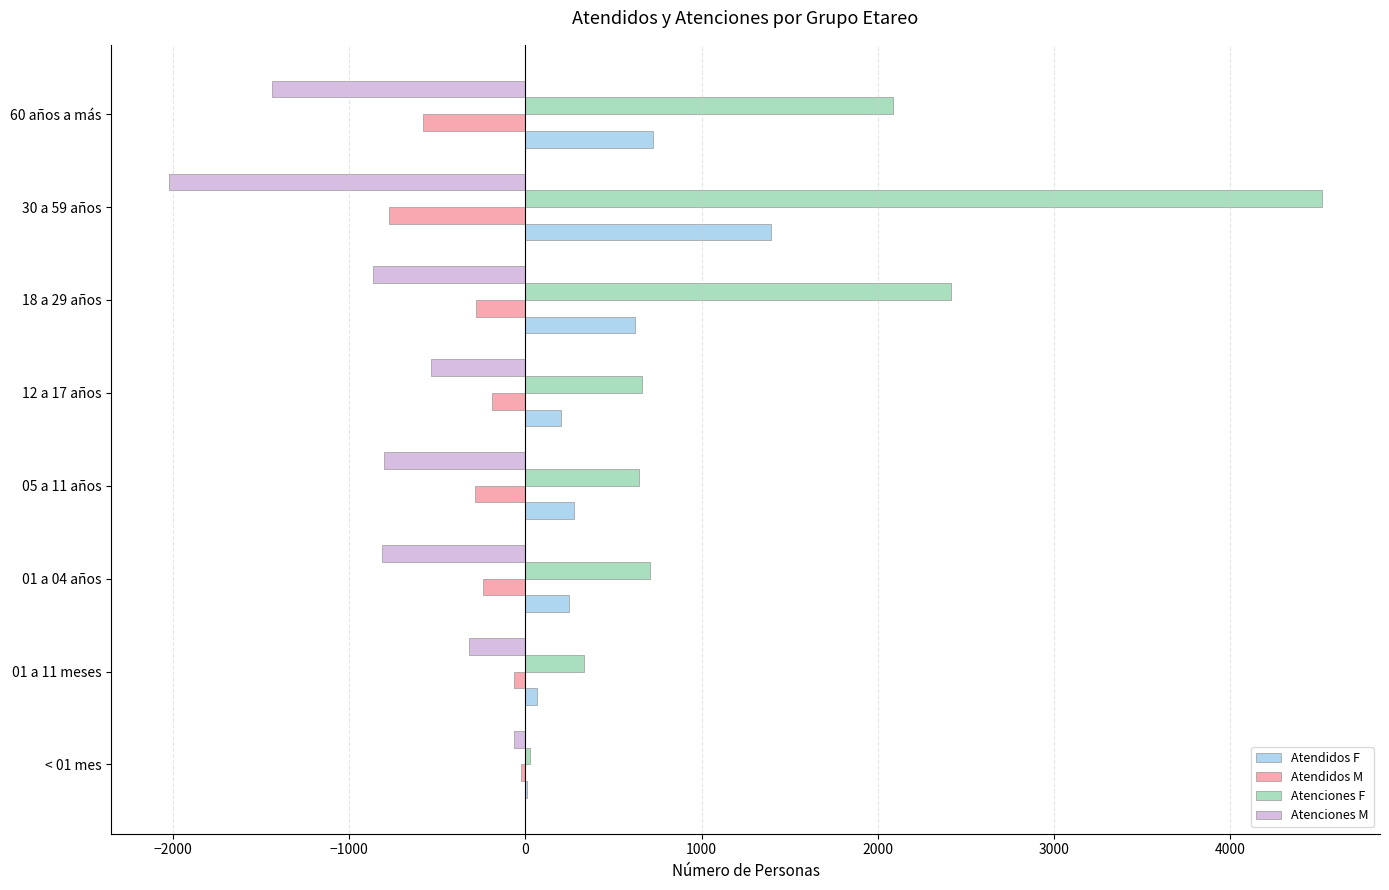

Between 30 a 59 años and 60 años a más, which series saw the biggest shift?

Atenciones F